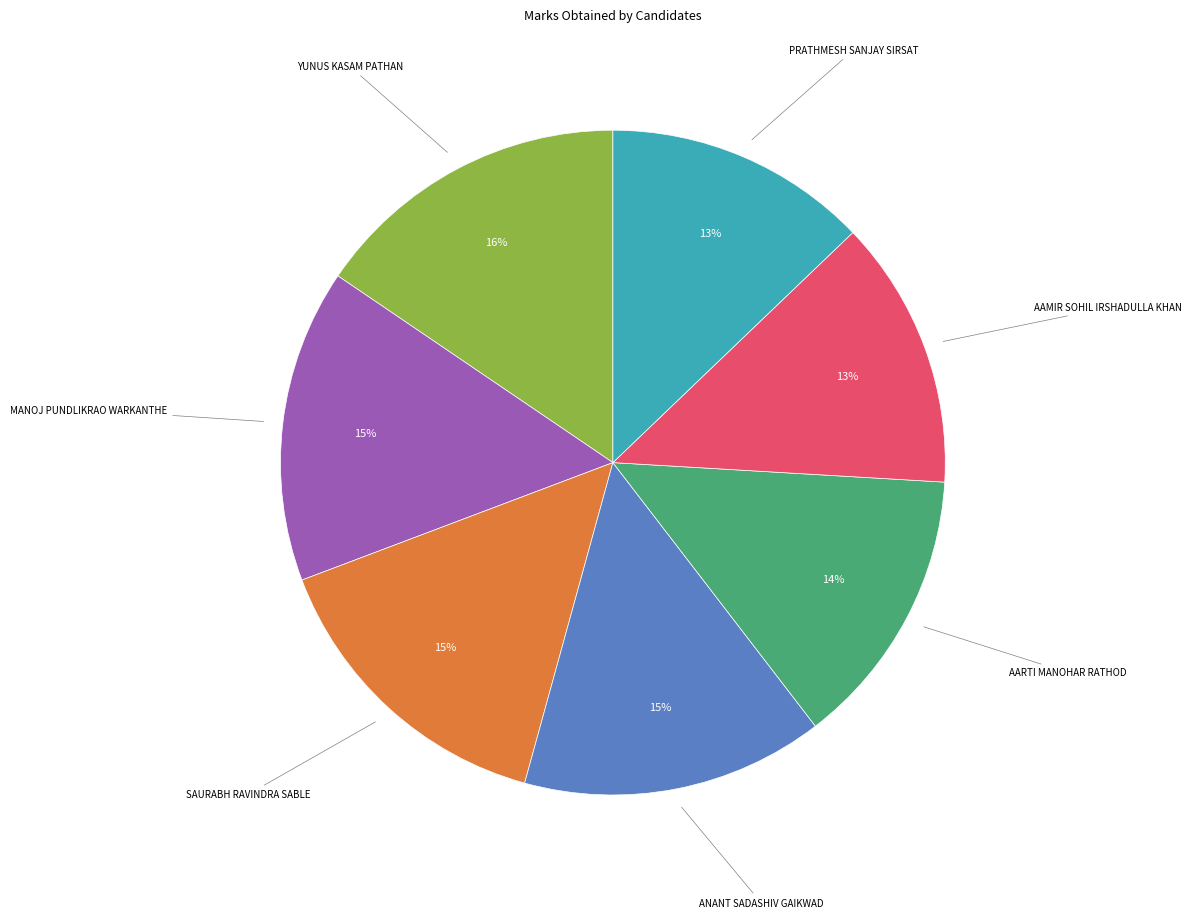

To the nearest percent, what is the average slice percentage?

14%